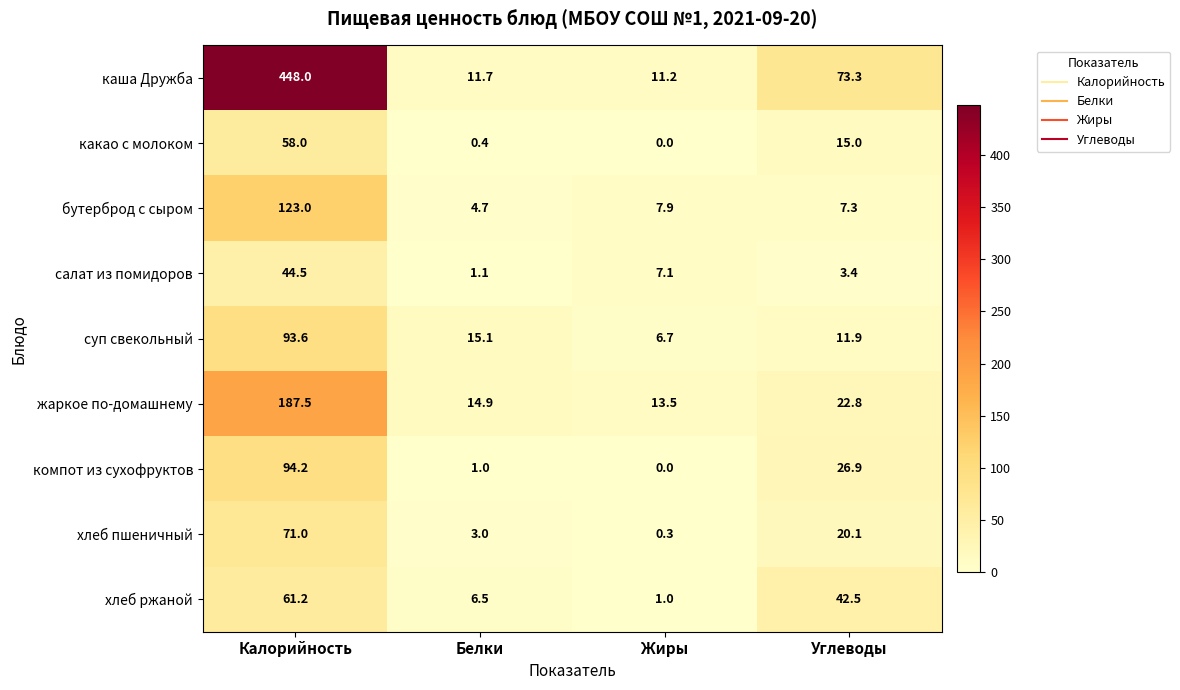

What is the total value across all series at Углеводы?

223.2